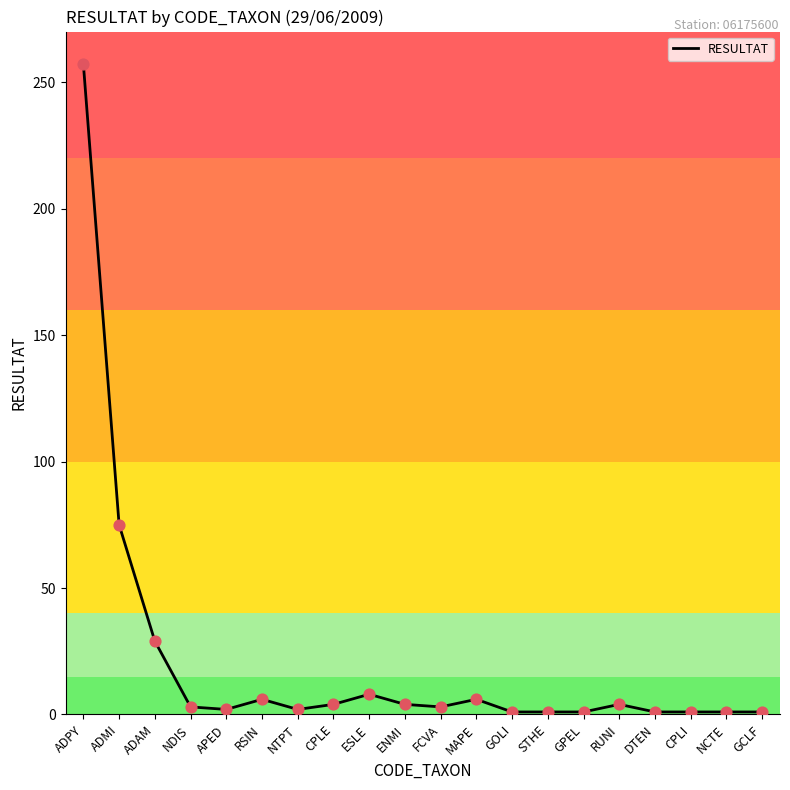

Between MAPE and NTPT, which is larger?

MAPE